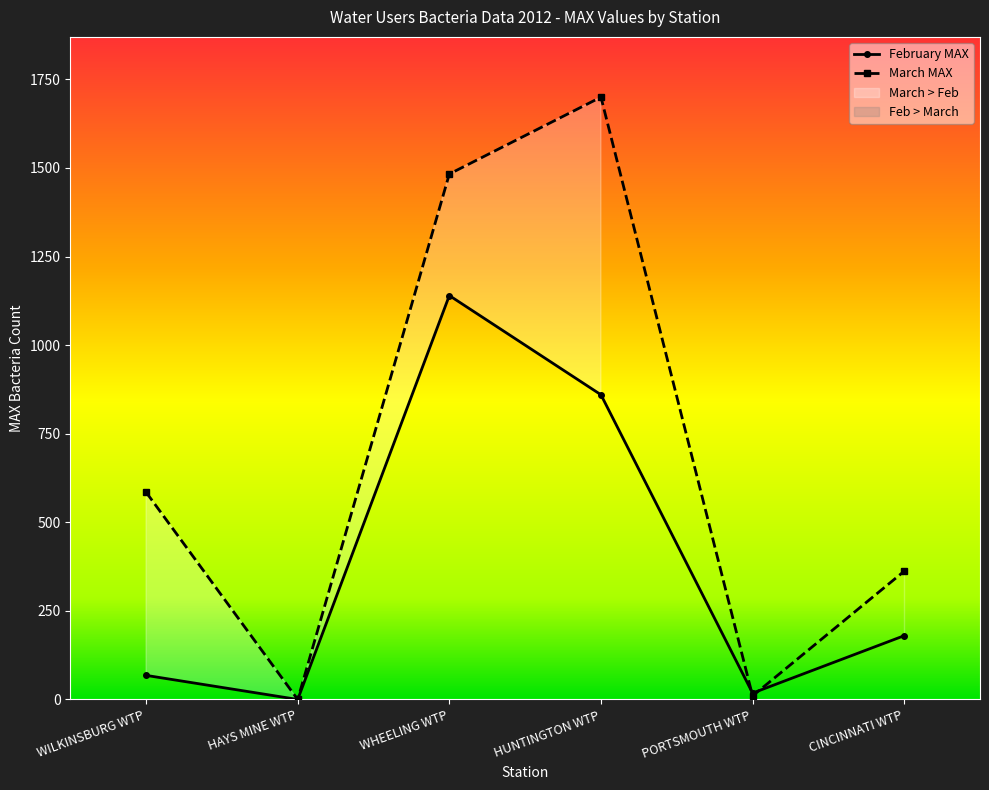

Which category has the highest value in the March MAX series?

HUNTINGTON WTP